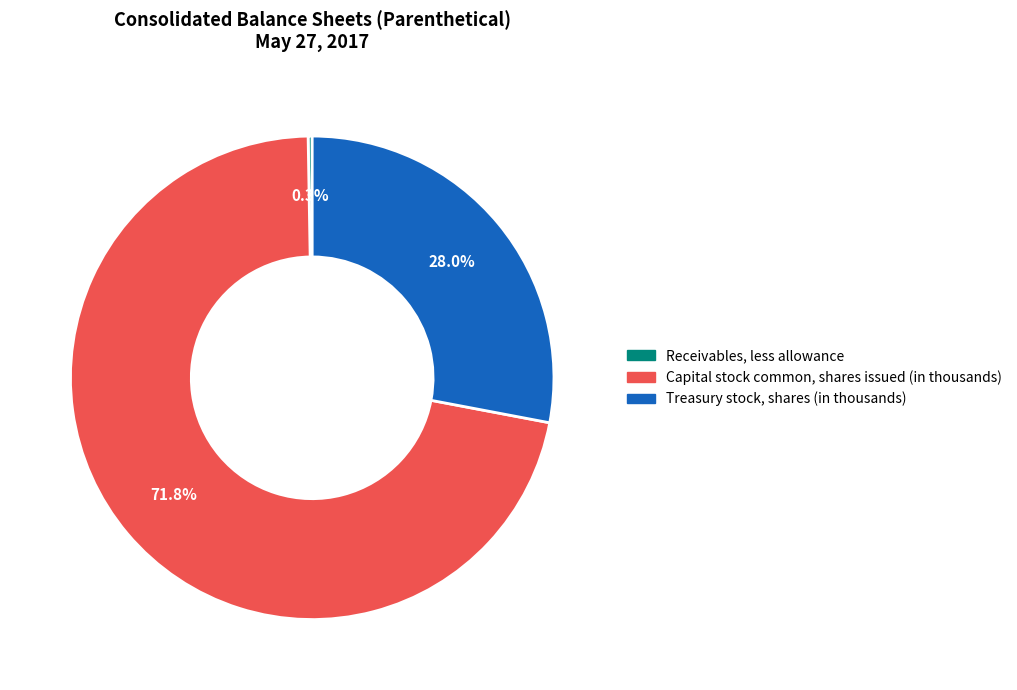

To the nearest percent, what percentage of the pie is Capital stock common, shares issued (in thousands)?

72%